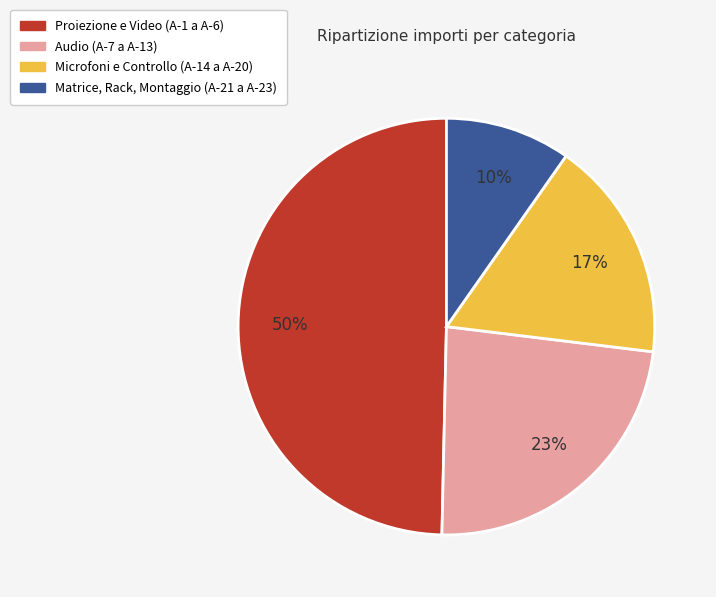

To the nearest percent, what is the difference between the largest and smallest slice percentages?

40%